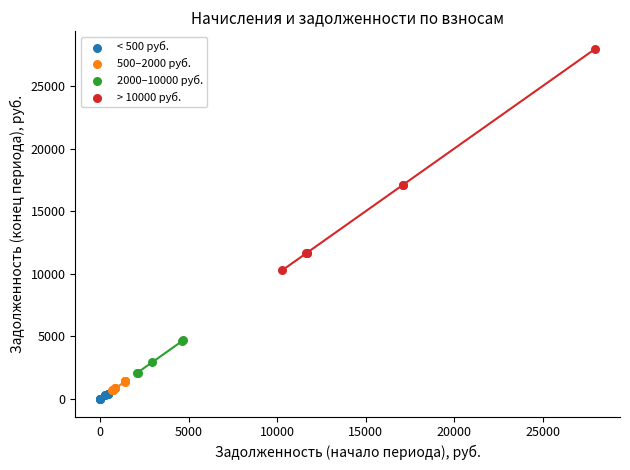

Which series contains the highest Y value?

> 10000 руб.